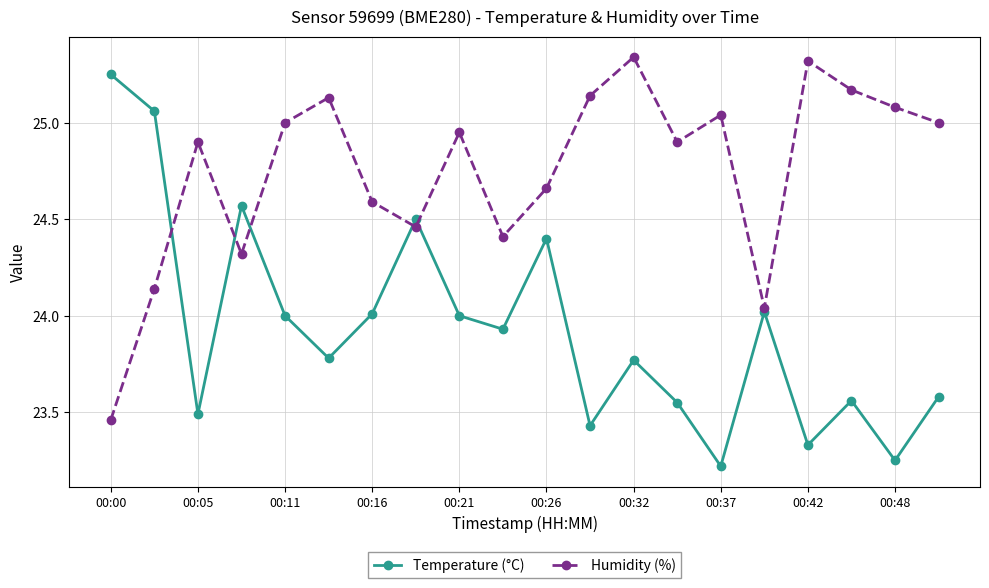

How many interior local valleys does the Humidity (%) series have?

5